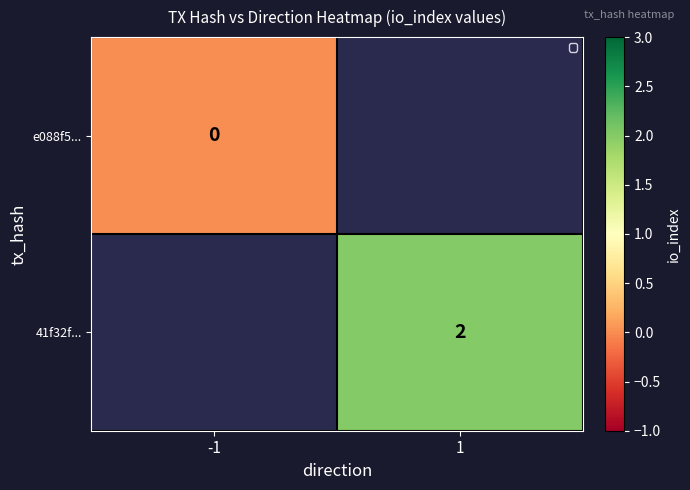

How many distinct data groups are displayed?

2